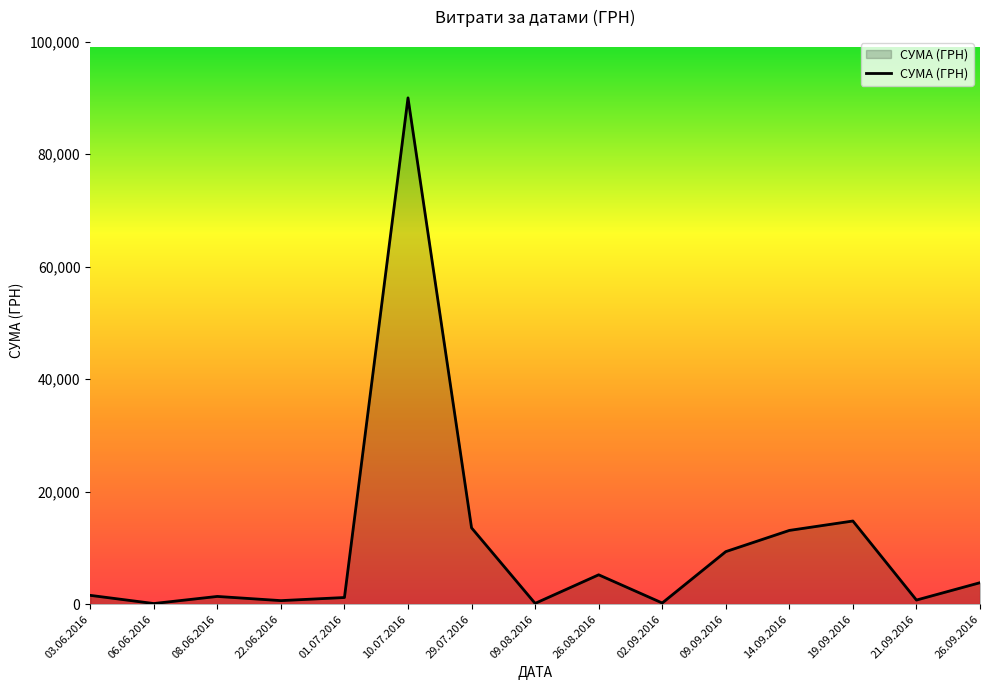

What is the sum of all values?

155716.4